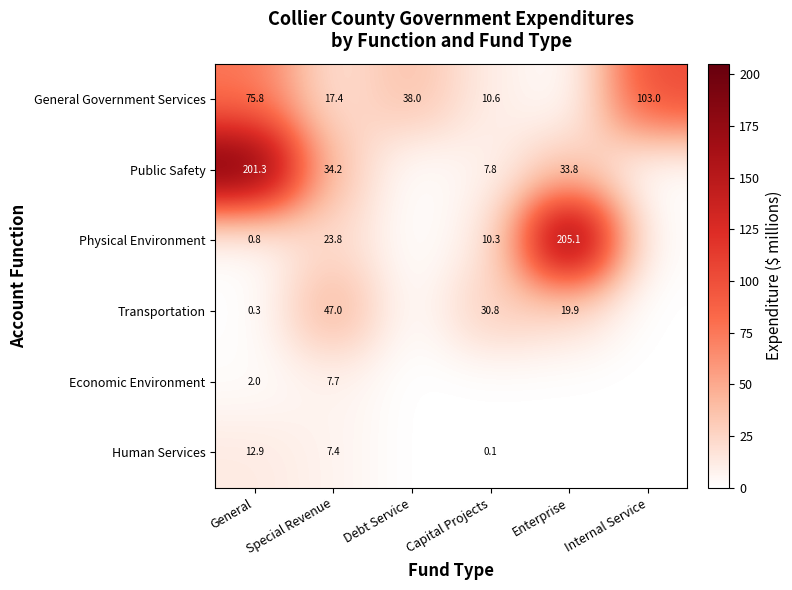

True or false: Public Safety has a value of 34.2 at Special Revenue.

True